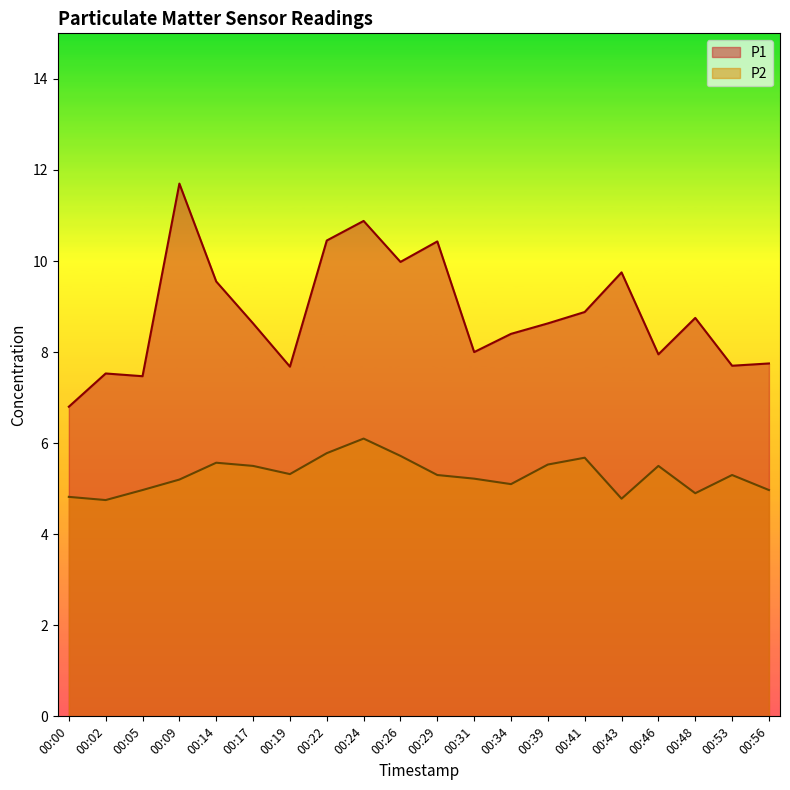

What is the highest value of the P1 series?

11.7